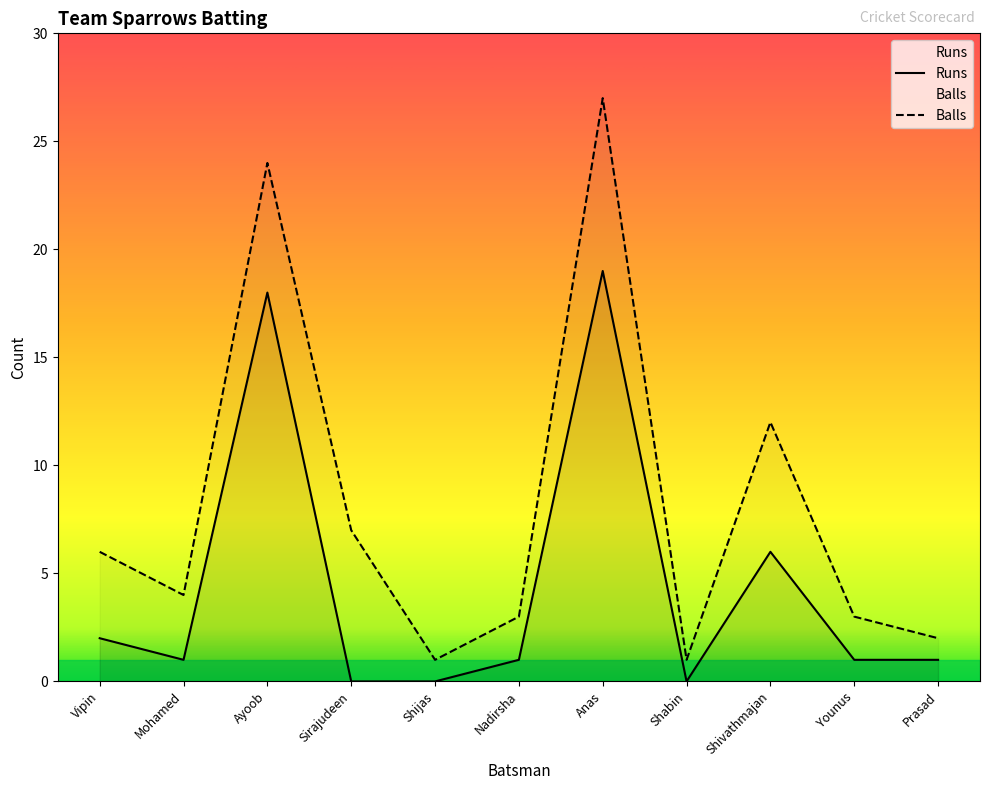

True or false: Runs and Balls cross at least once.

False